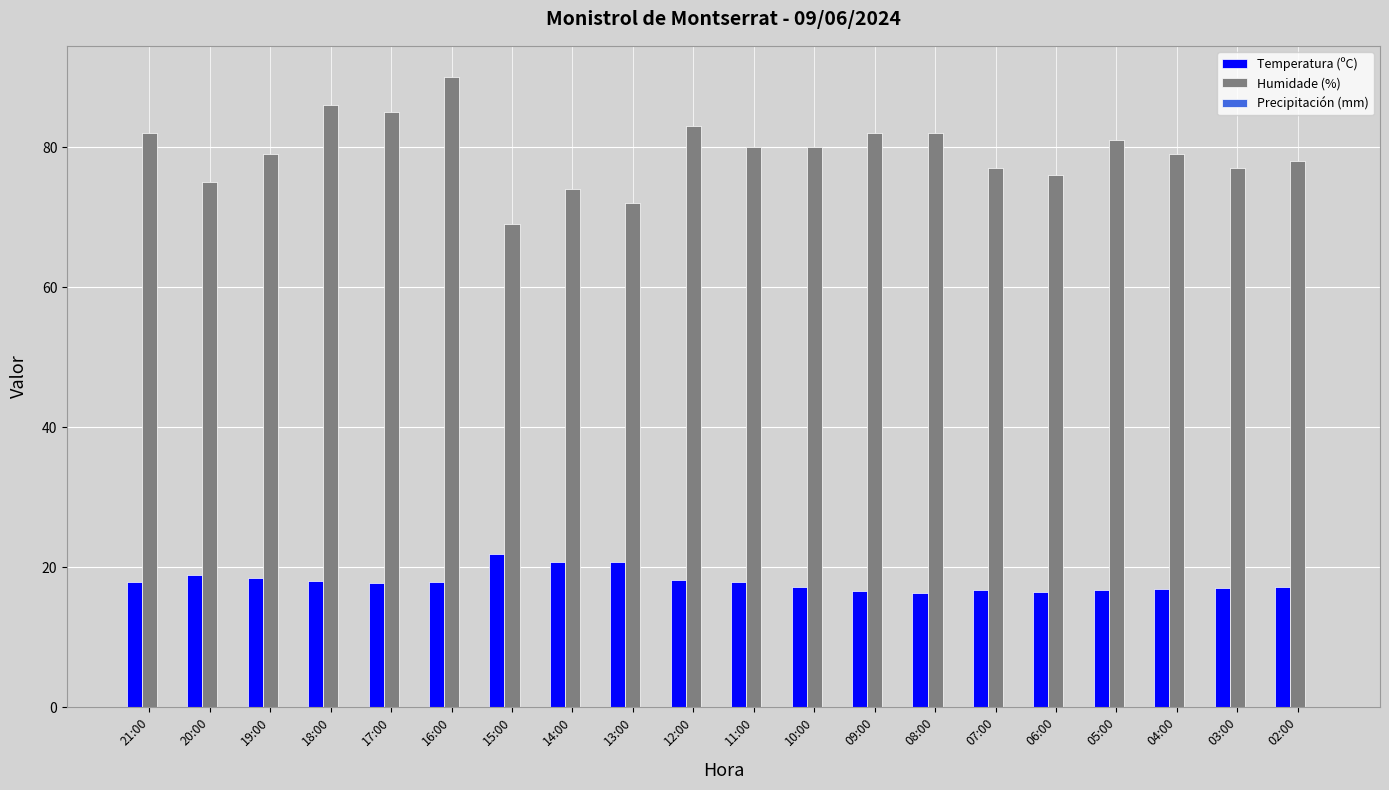

Which series has the largest total across all categories?

Humidade (%)